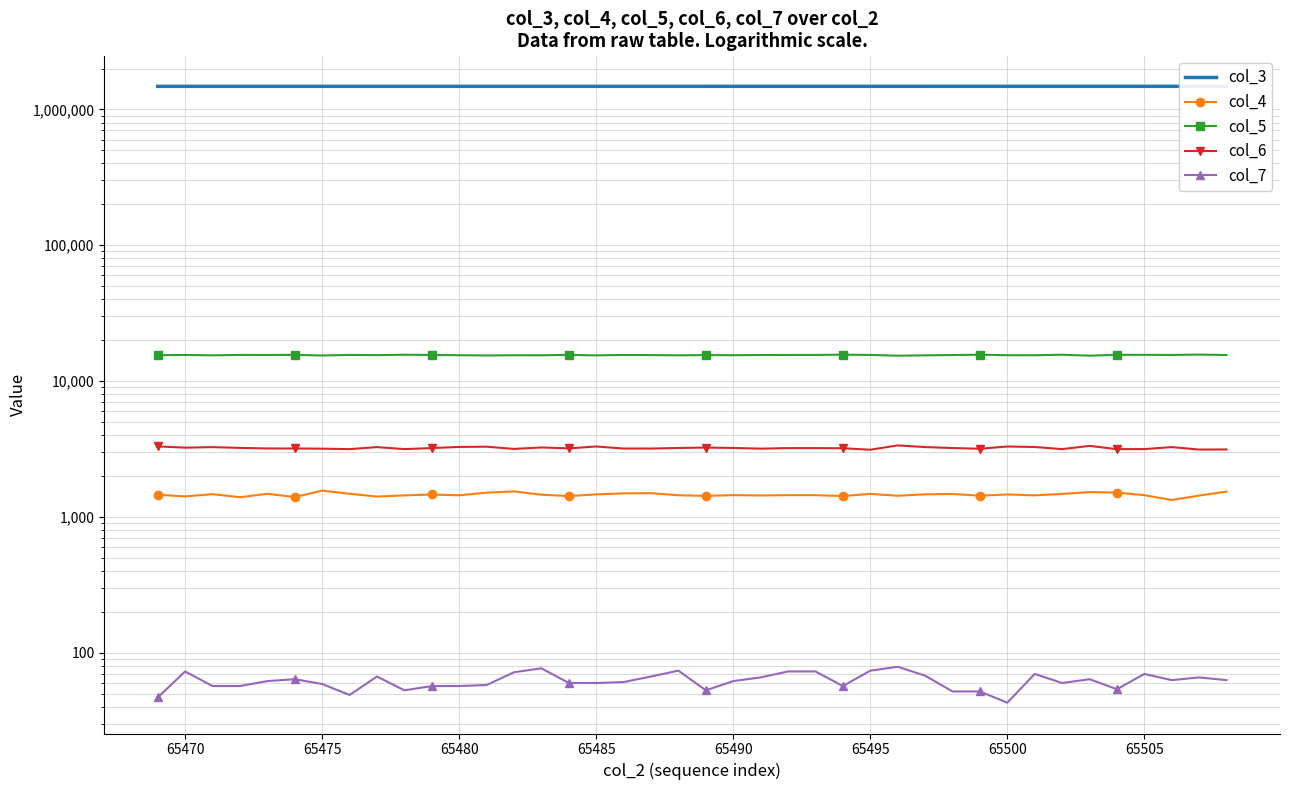

Is it true that col_4 equals 699 at 32?

False